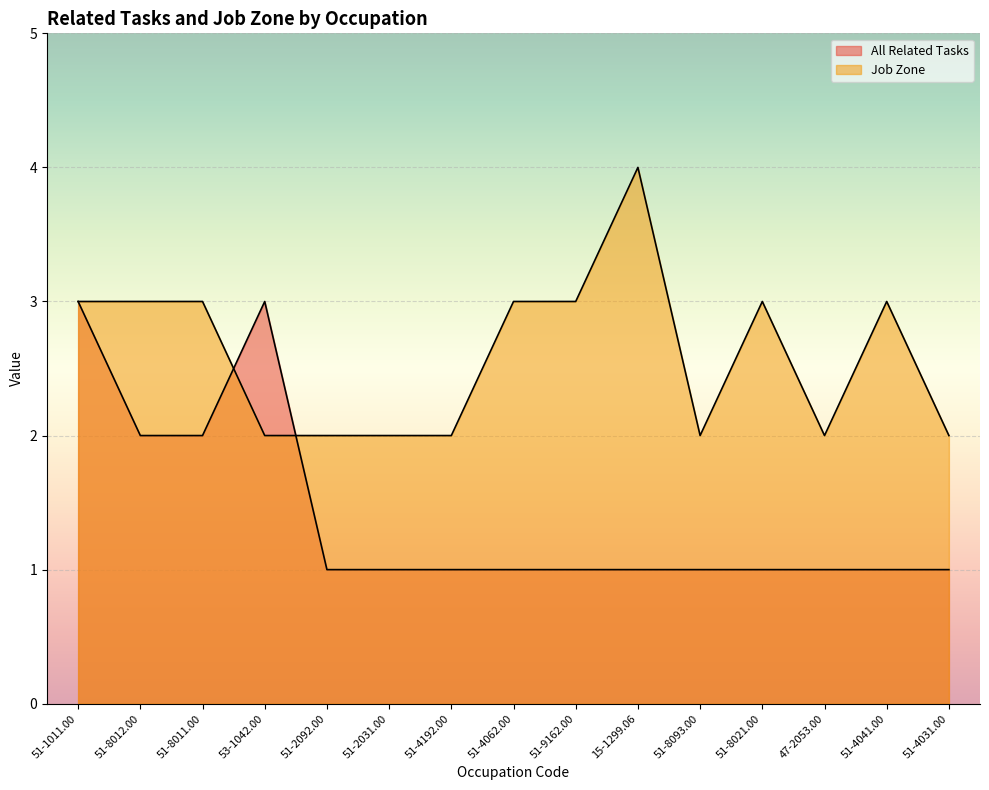

List the labels in order of Job Zone value, largest first.

15-1299.06, 51-1011.00, 51-8012.00, 51-8011.00, 51-4062.00, 51-9162.00, 51-8021.00, 51-4041.00, 53-1042.00, 51-2092.00, 51-2031.00, 51-4192.00, 51-8093.00, 47-2053.00, 51-4031.00